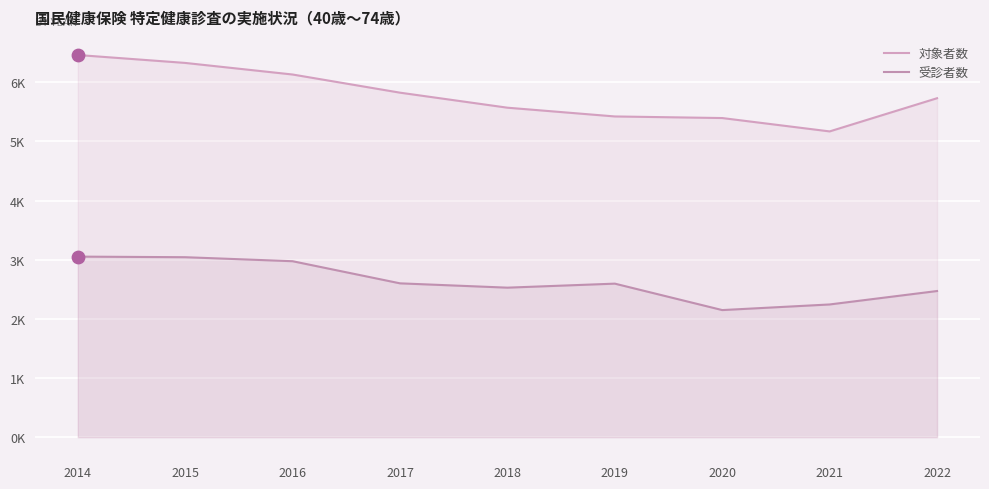

What are all the series names shown in the legend?

対象者数, 受診者数